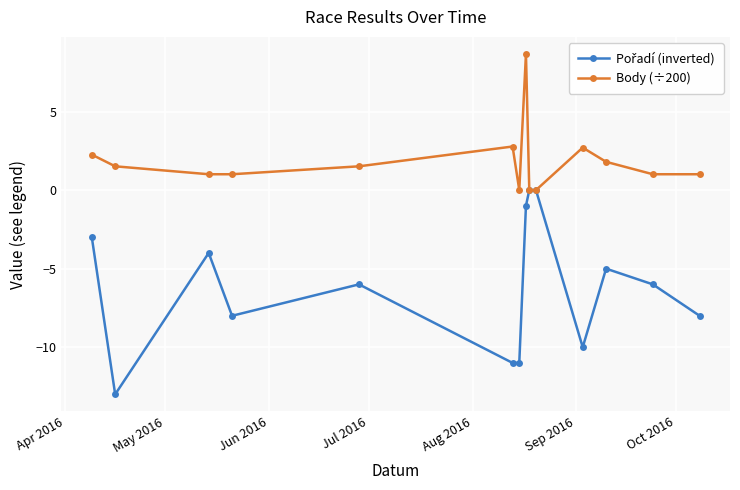

What is the minimum value shown in the chart?

-13.0